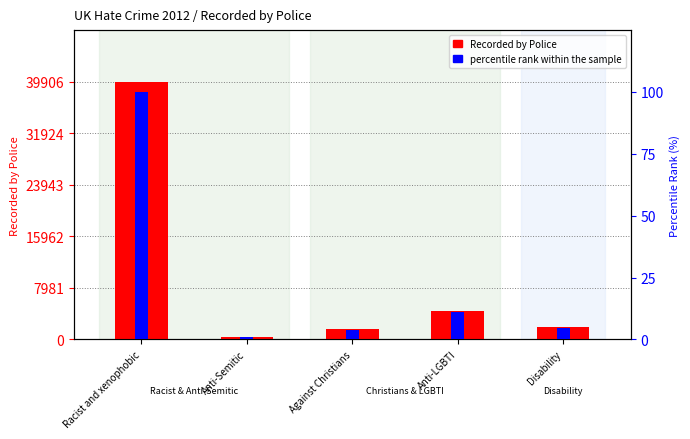

Which label corresponds to the largest value in the chart?

Racist and xenophobic